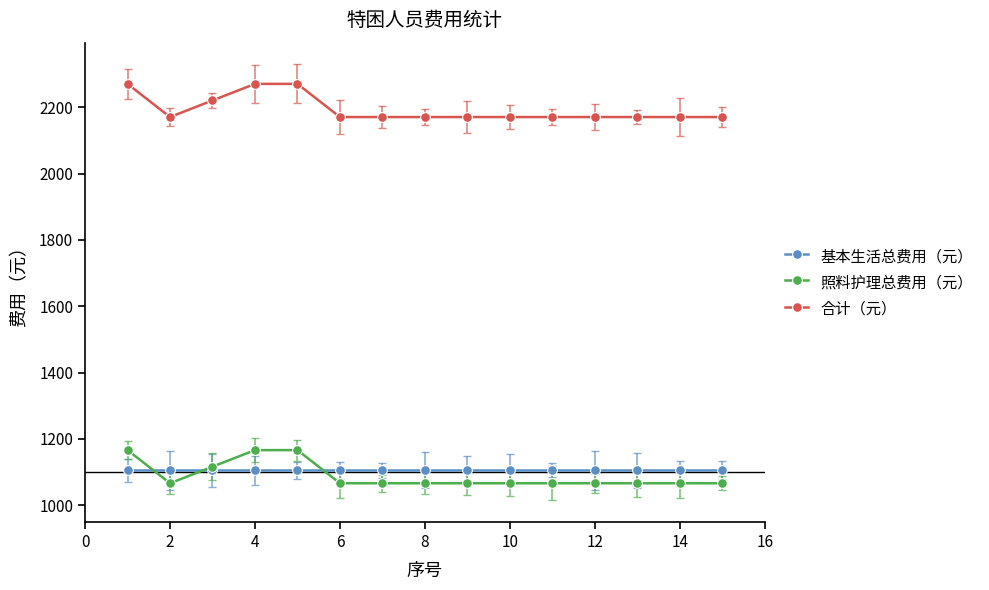

What is the smallest value displayed?

1066